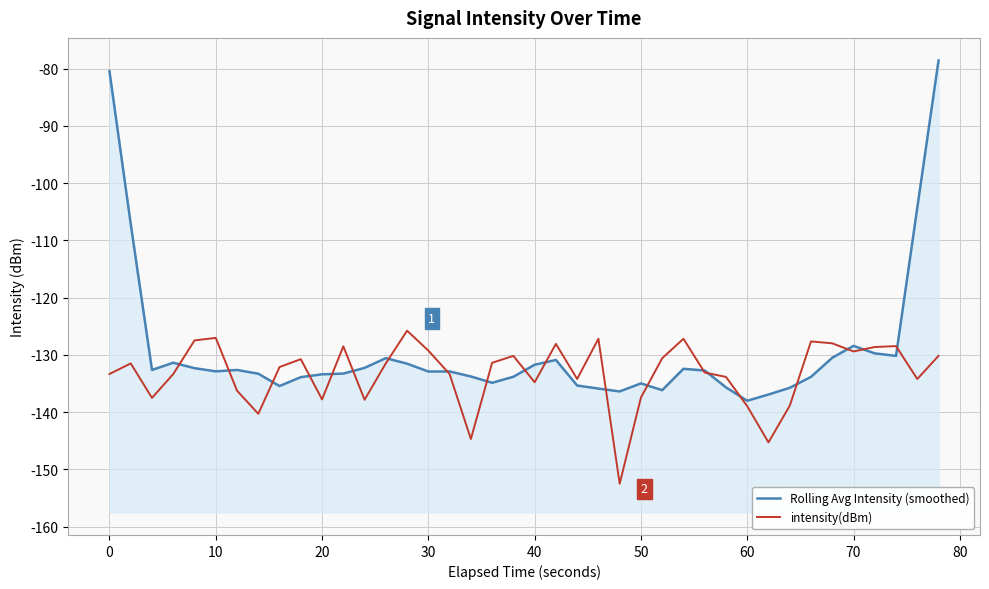

The value of Rolling Avg Intensity (smoothed) at 38 is -145.7. True or false?

False